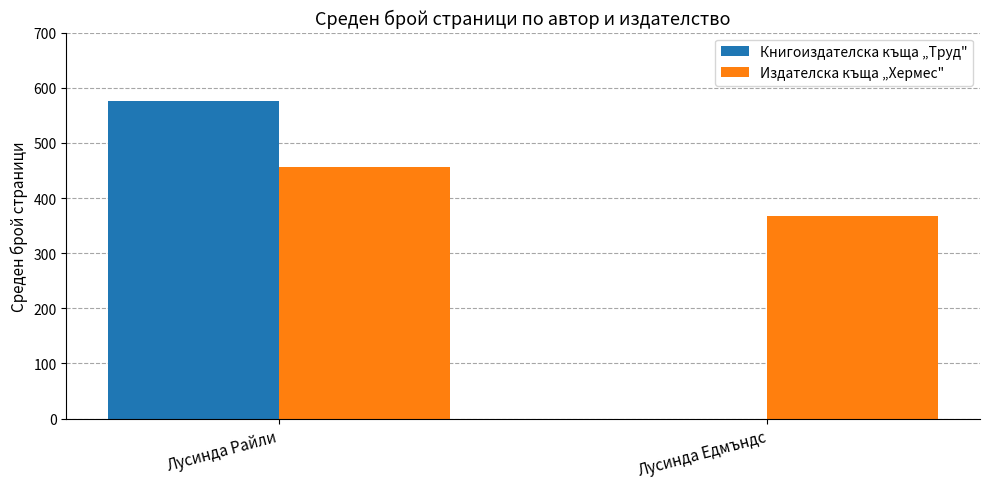

Reading right to left, list all the values displayed in this chart.

Книгоиздателска къща „Труд": Лусинда Едмъндс=0.0	Лусинда Райли=576.5
Издателска къща „Хермес": Лусинда Едмъндс=367.0	Лусинда Райли=456.0